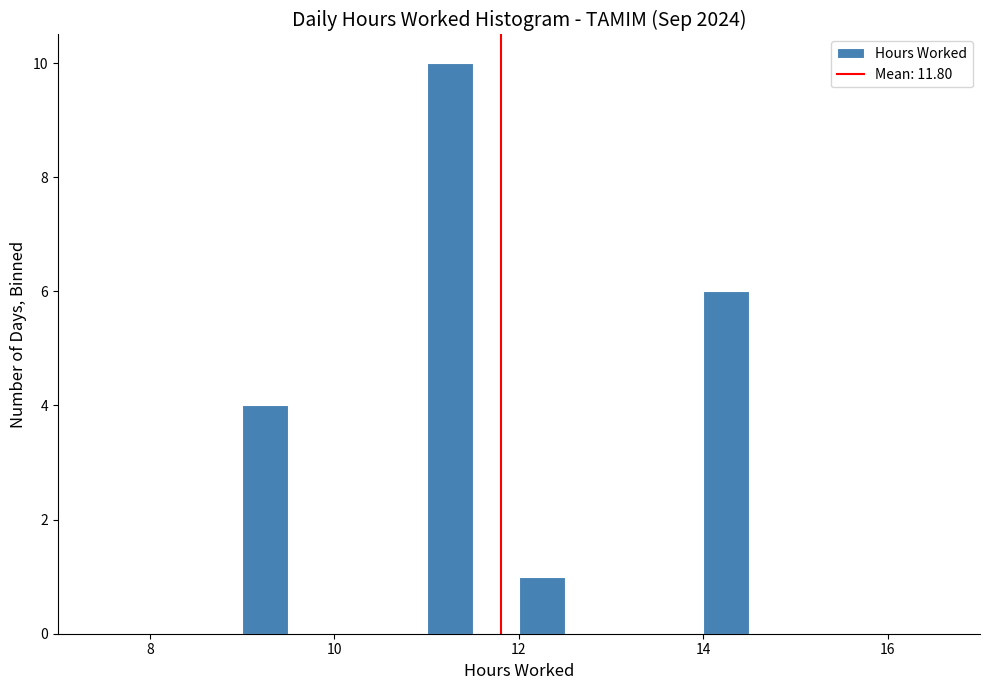

Read against the x-axis, roughly where is the centre of the tallest bar?

11.2